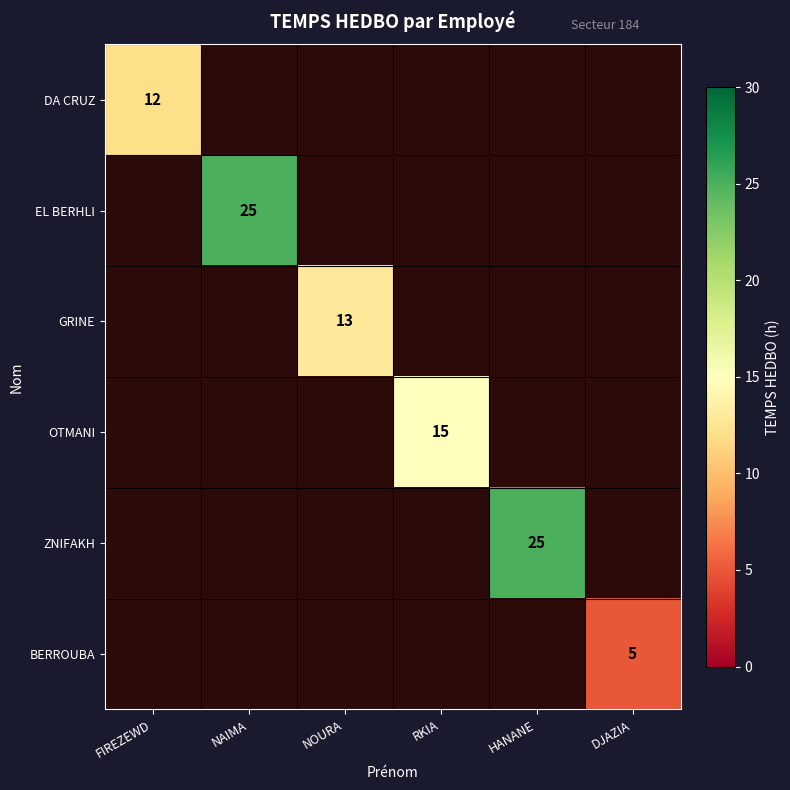

The value of GRINE at NOURA is 4. True or false?

False